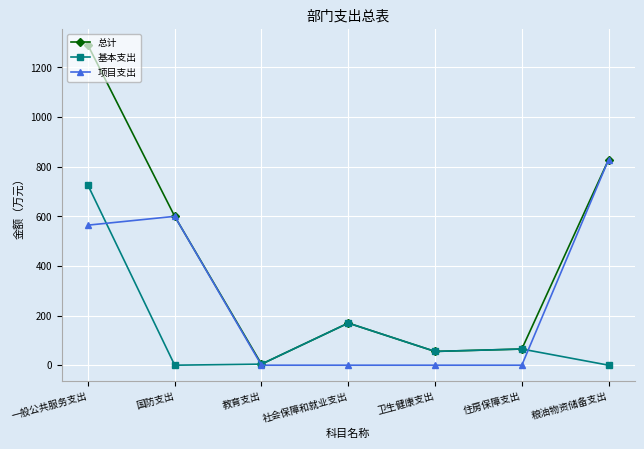

What is the label of the 6th point from the right?

国防支出